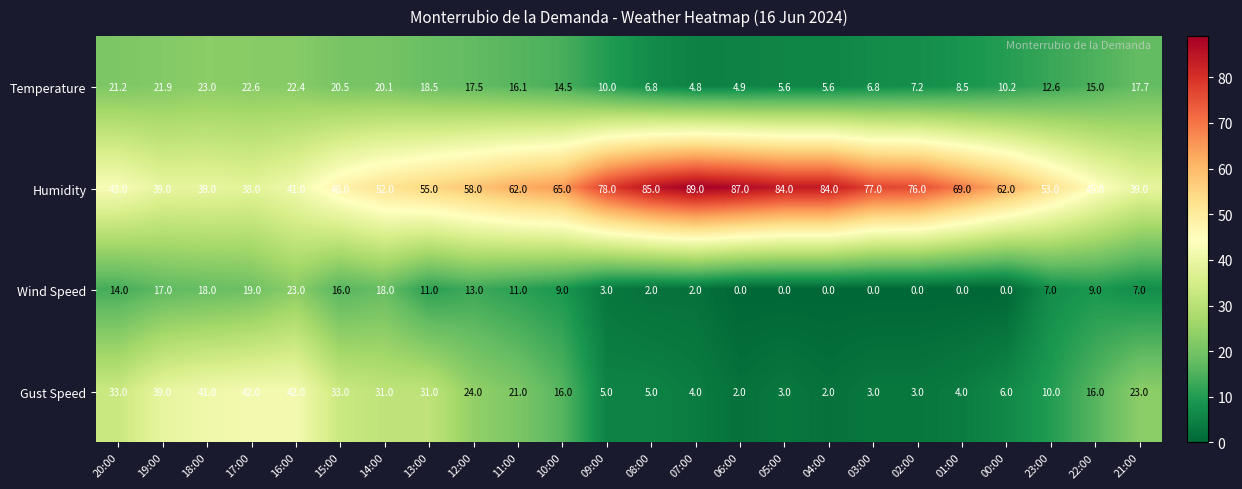

How many series are shown in this chart?

4